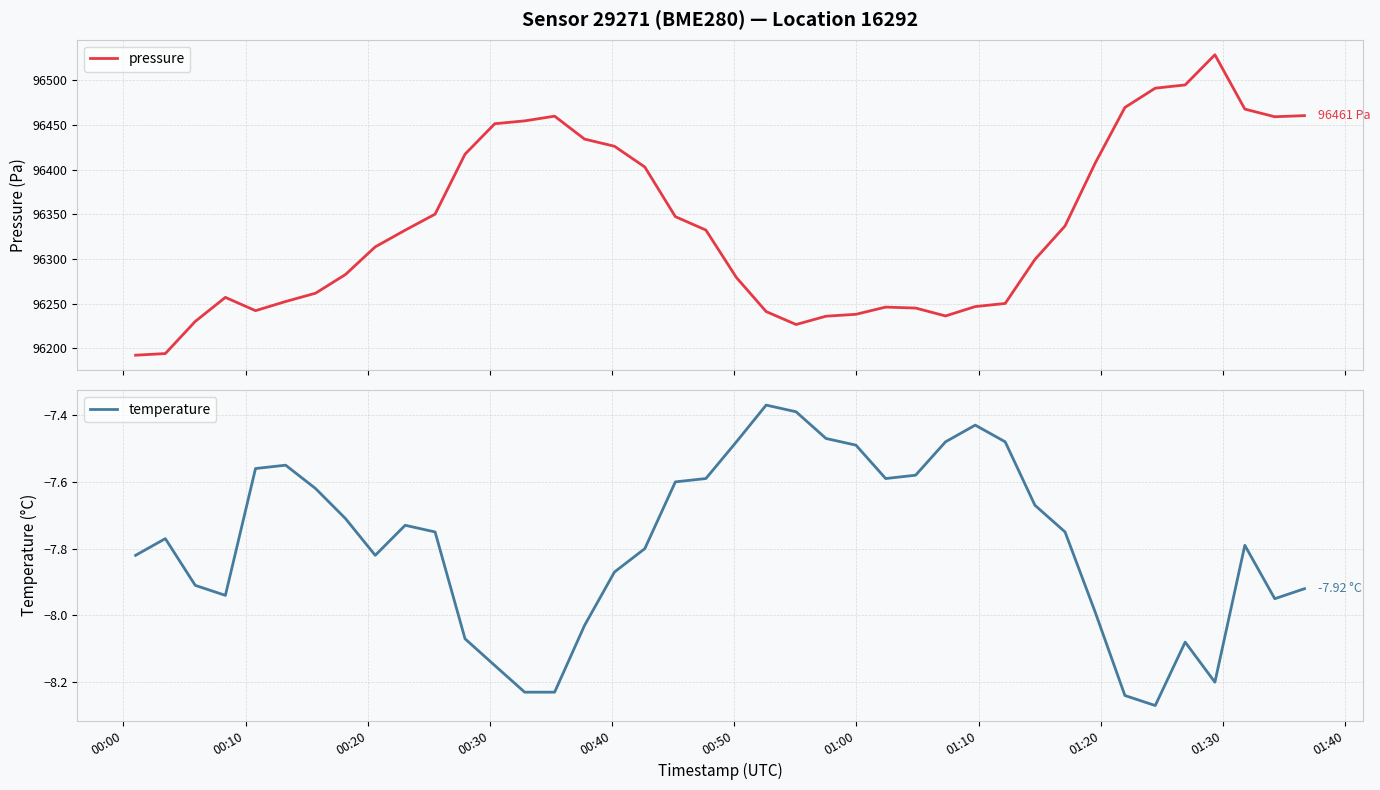

What is the minimum value for pressure?

96192.1